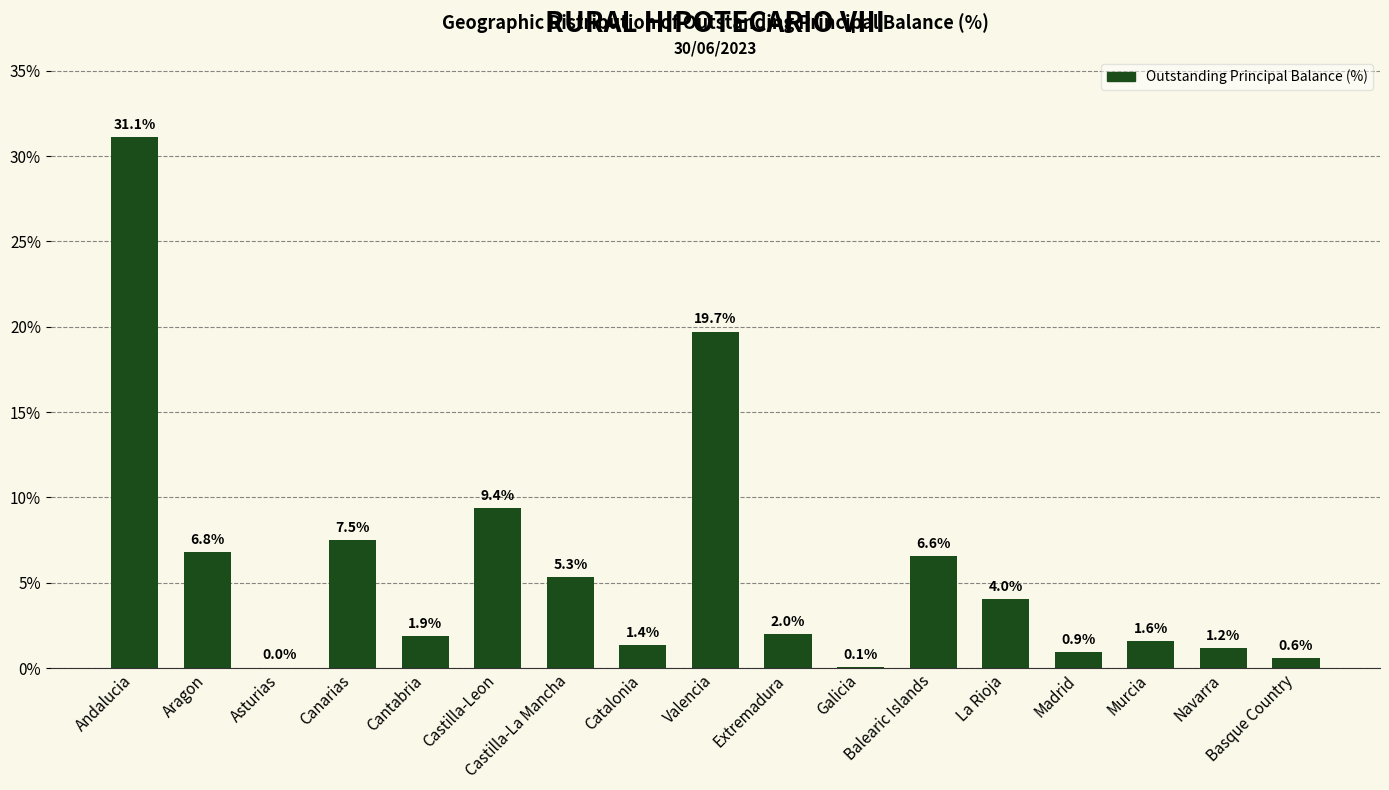

Is it true that the value at Castilla-La Mancha is 5.3?

True